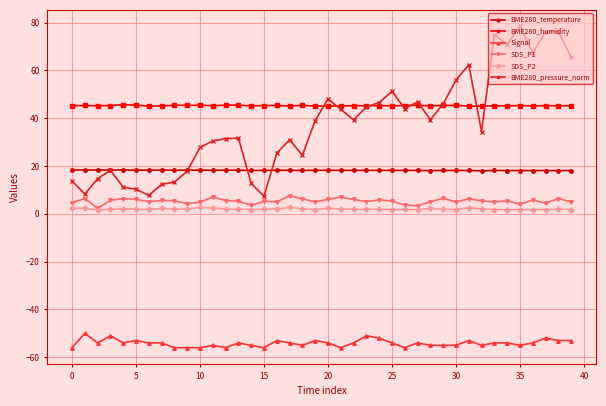

In SDS_P1, how many points are lower than both neighbors (excluding endpoints)?

12